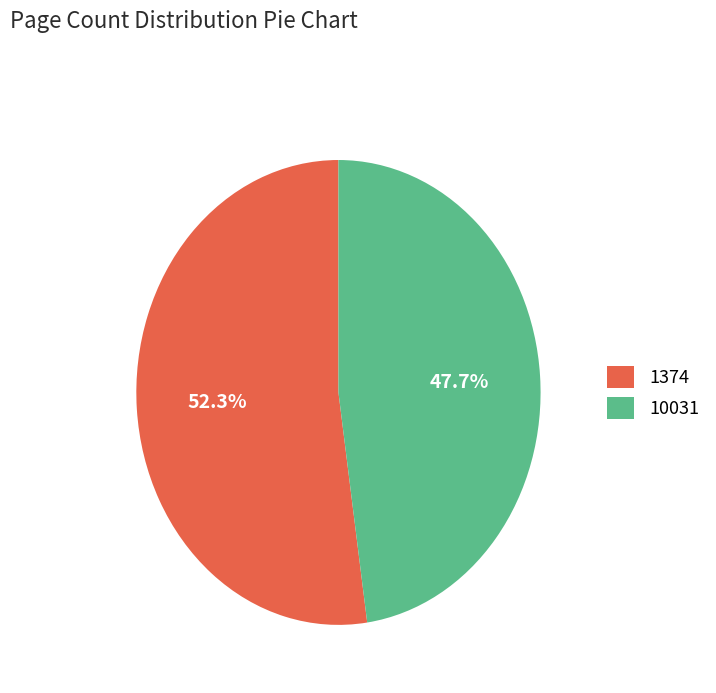

Which has a higher value, 1374 or 10031?

1374